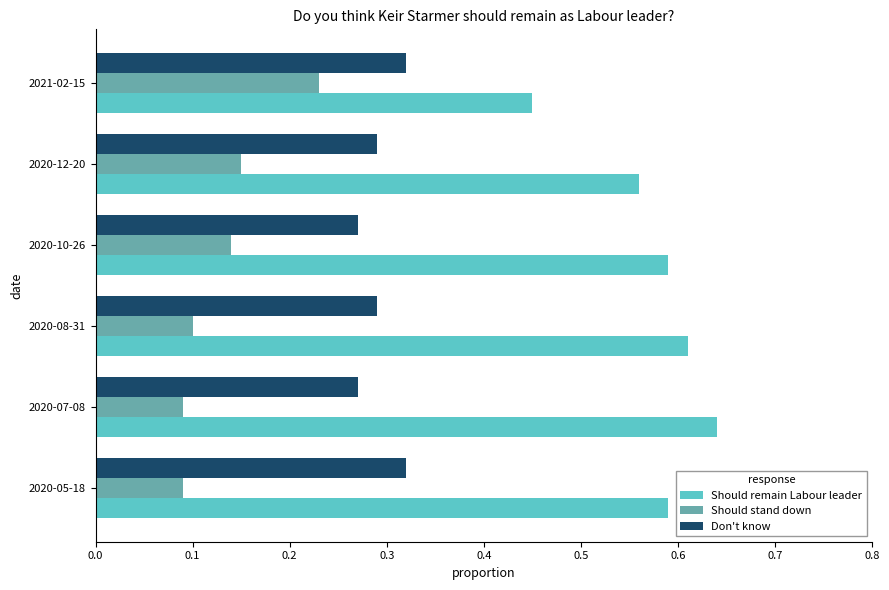

What is the sum of all Should remain Labour leader values?

3.4